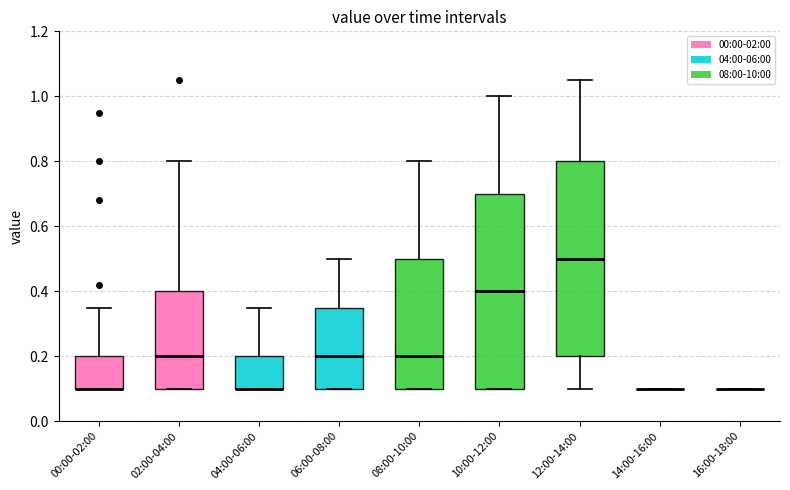

Reading left to right, read every box against the y-axis: the position of its median line, the range the box covers, and the ends of its whiskers. The values are not printed on the chart, so give them approximately, as read against the axis.

00:00-02:00: median 0.10 (drawn on the box's lower edge), box 0.10 to 0.20, whiskers 0.10 to 0.36
02:00-04:00: median 0.20, box 0.10 to 0.40, whiskers 0.10 to 0.80
04:00-06:00: median 0.10 (drawn on the box's lower edge), box 0.10 to 0.20, whiskers 0.10 to 0.36
06:00-08:00: median 0.20, box 0.10 to 0.36, whiskers 0.10 to 0.50
08:00-10:00: median 0.20, box 0.10 to 0.50, whiskers 0.10 to 0.80
10:00-12:00: median 0.40, box 0.10 to 0.70, whiskers 0.10 to 1.00
12:00-14:00: median 0.50, box 0.20 to 0.80, whiskers 0.10 to 1.06
14:00-16:00: box collapsed to a line at 0.10, whiskers 0.10 to 0.10
16:00-18:00: box collapsed to a line at 0.10, whiskers 0.10 to 0.10